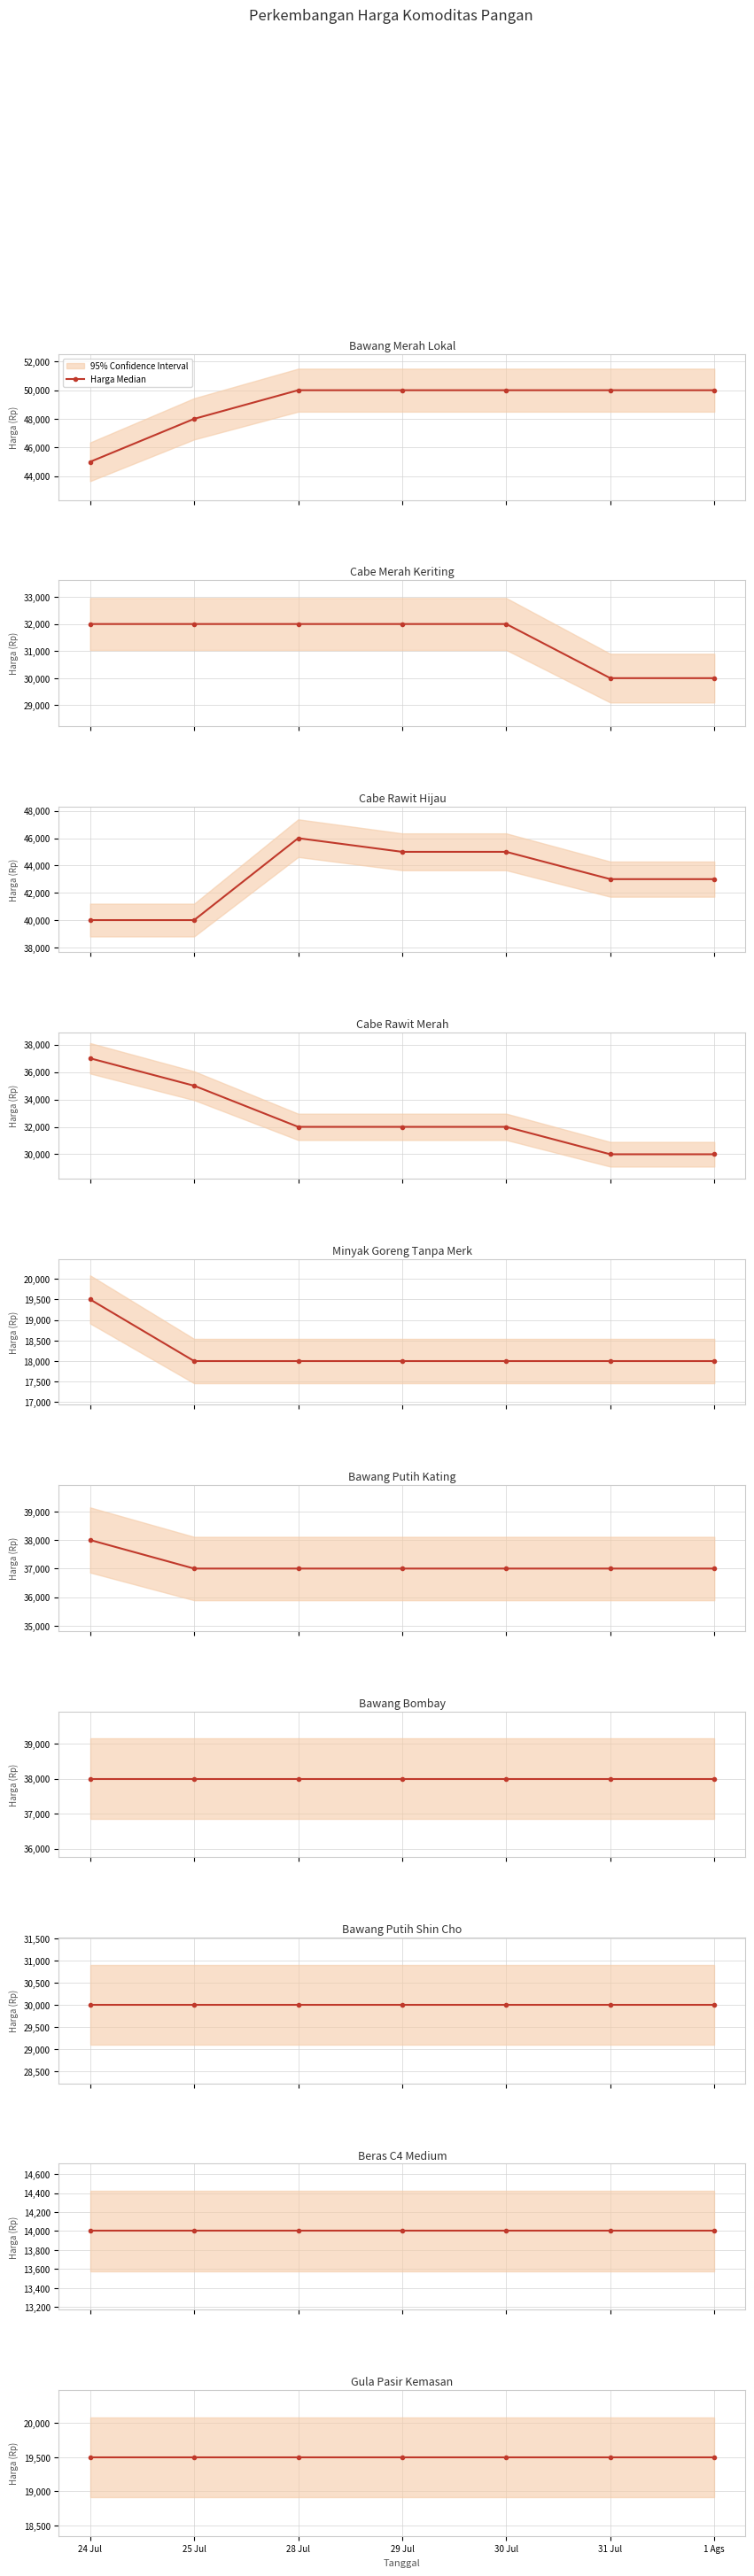

True or false: Bawang Merah Lokal and Cabe Rawit Hijau intersect in this chart.

False